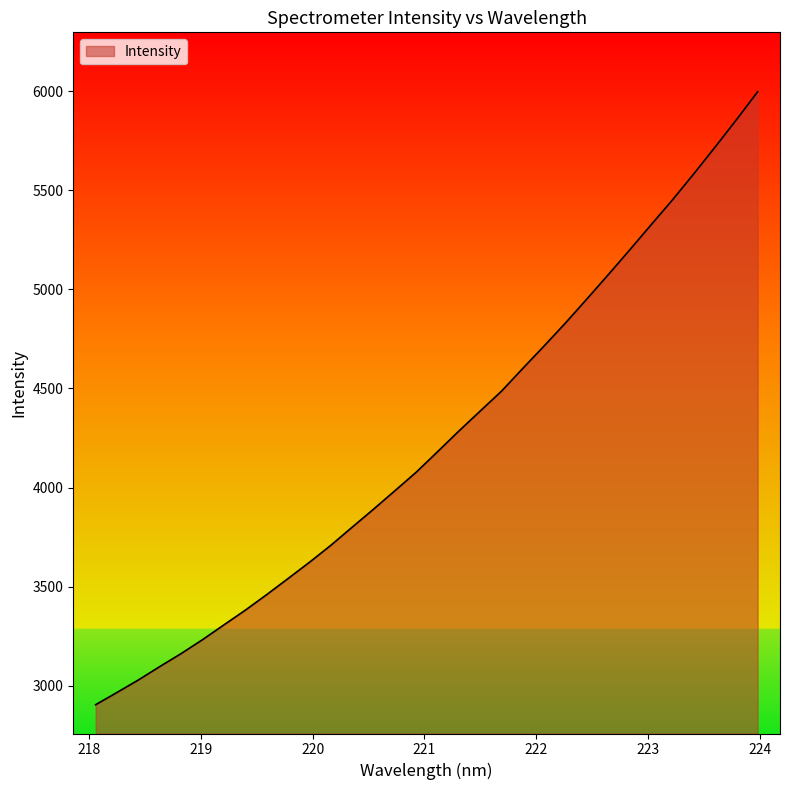

What is the smallest value displayed?

2904.8